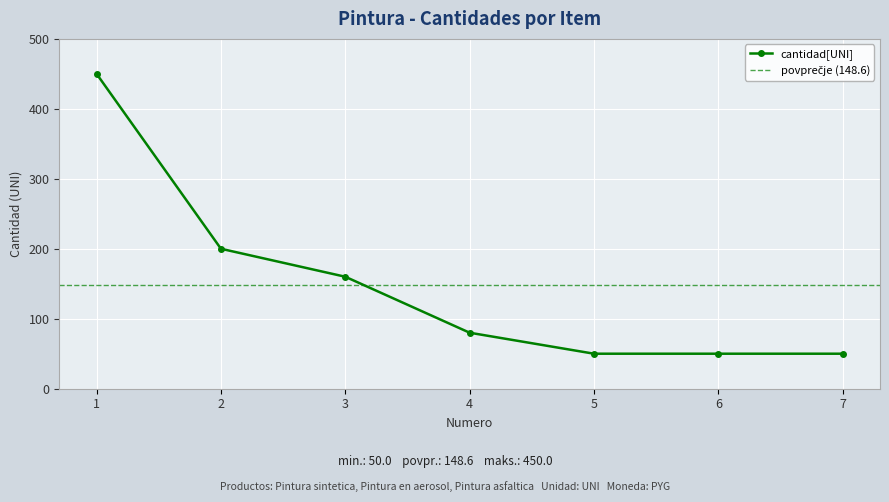

Reading left to right, transcribe all the data shown in this chart.

450	200	160	80	50	50	50